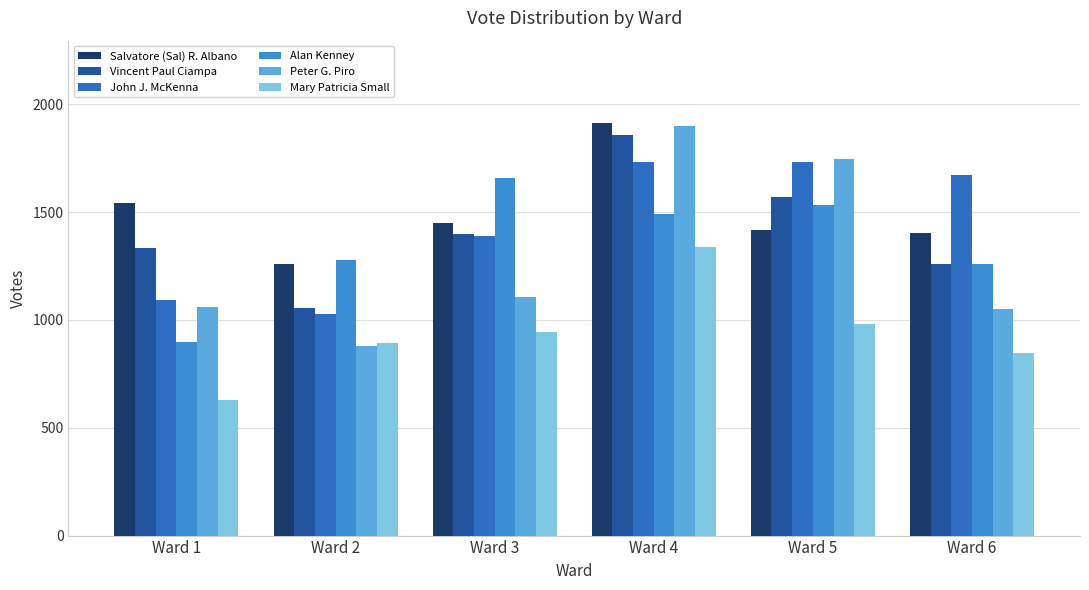

Between Ward 2 and Ward 3, which is larger?

Ward 3